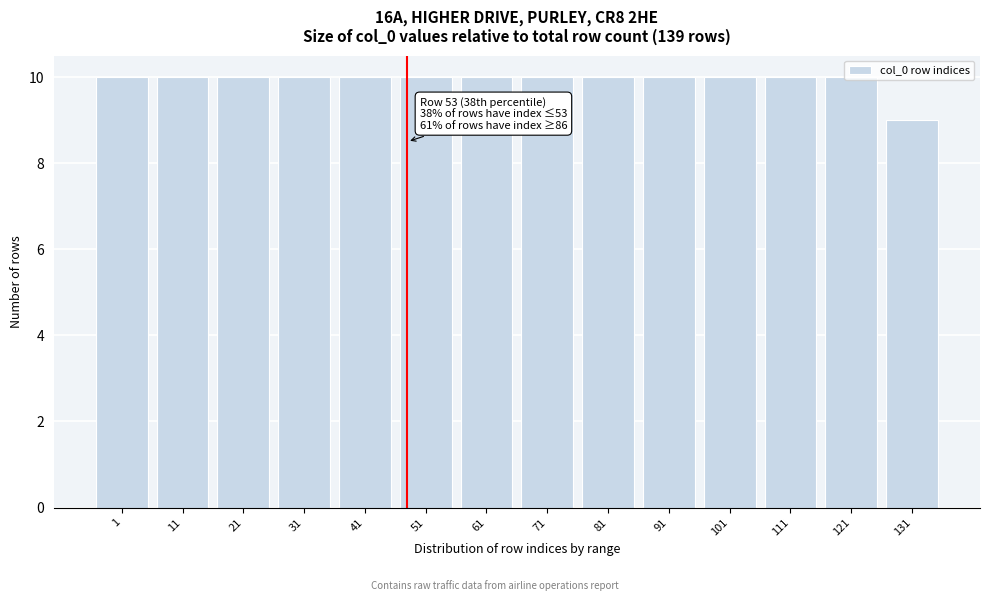

What is the maximum value shown in the chart?

10